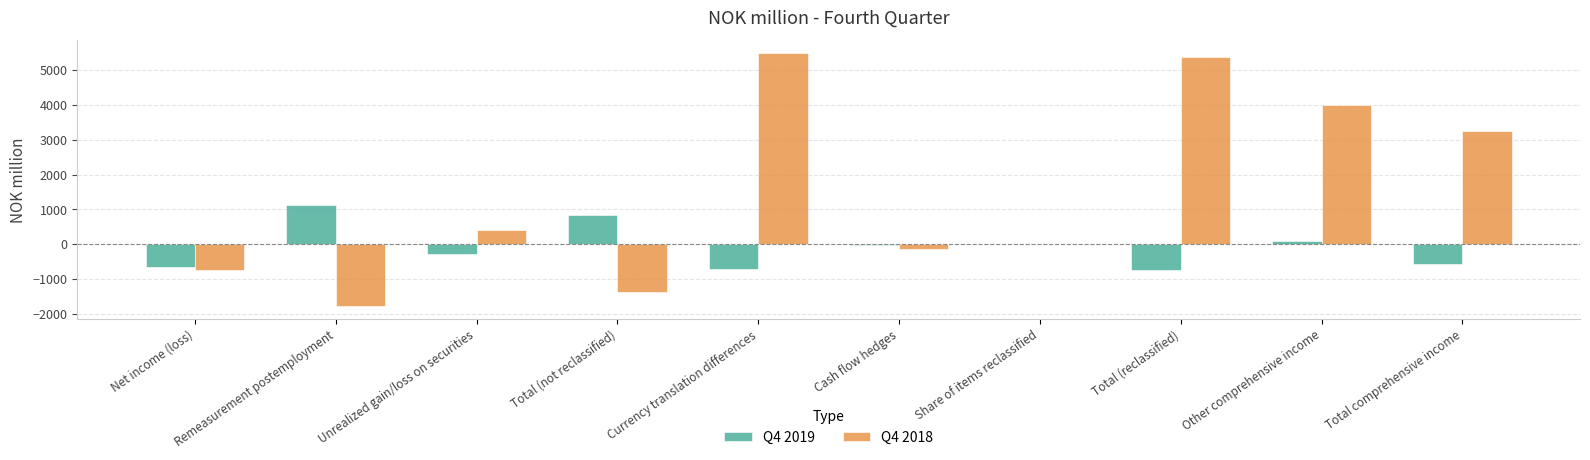

How many series are shown in this chart?

2